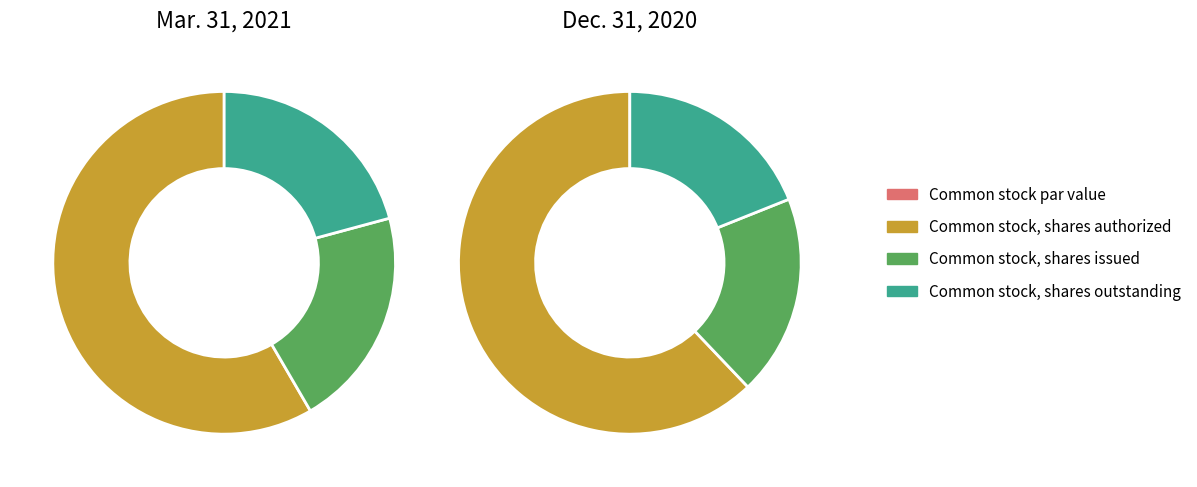

To the nearest percent, what portion does Common stock, shares outstanding represent?

21%